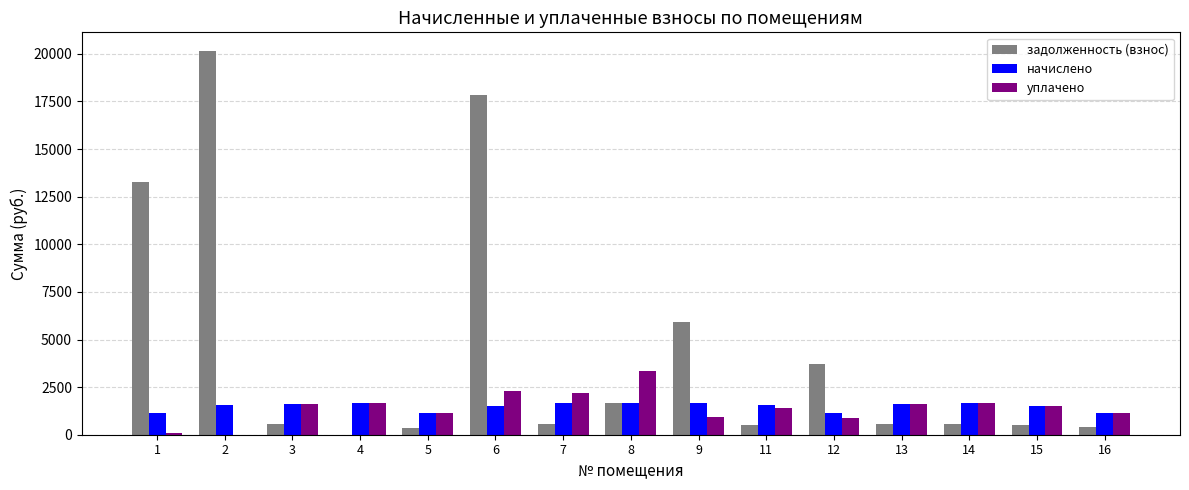

What is the sum of all начислено values?

22259.9